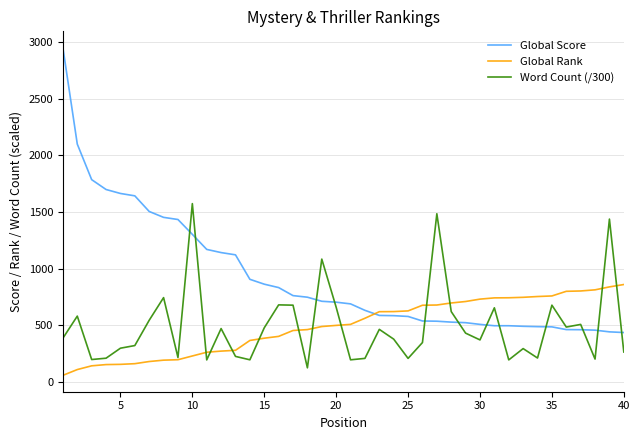

After their last crossing, which series has the higher values: Global Rank or Global Score?

Global Rank